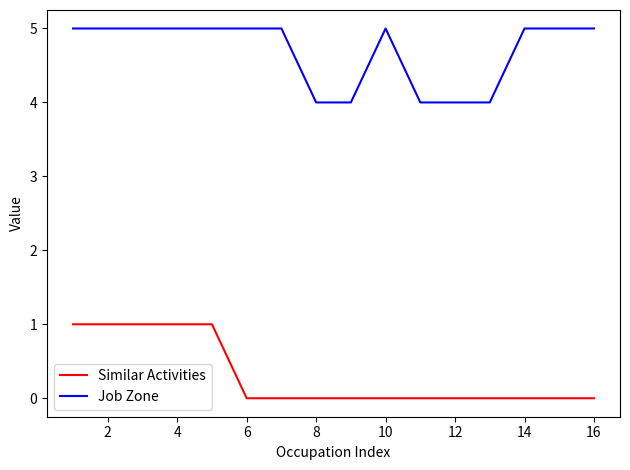

Rank the series by their average value, from lowest to highest.

Similar Activities, Job Zone